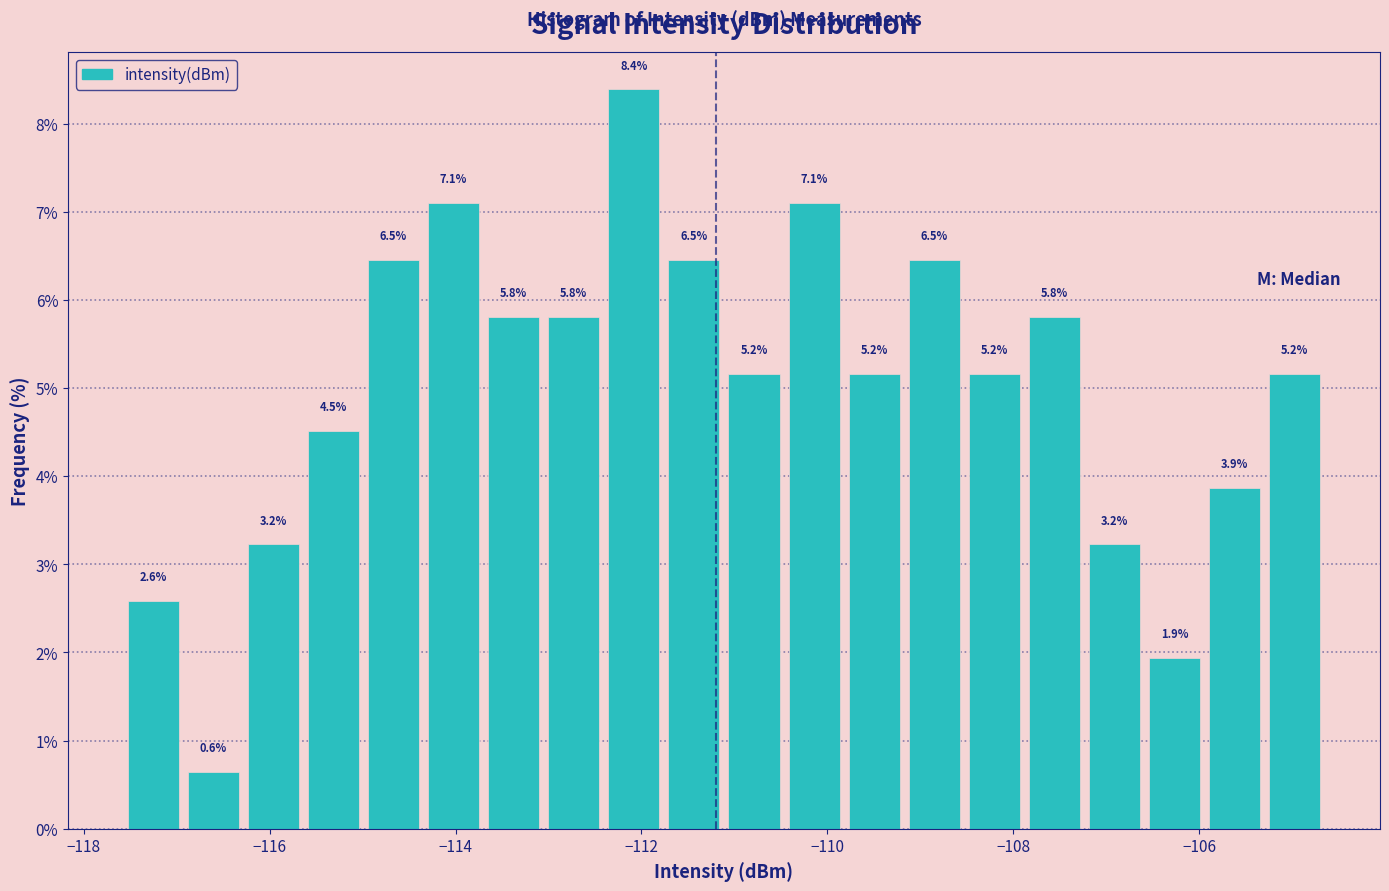

Read against the x-axis, roughly where is the centre of the tallest bar?

-112.0